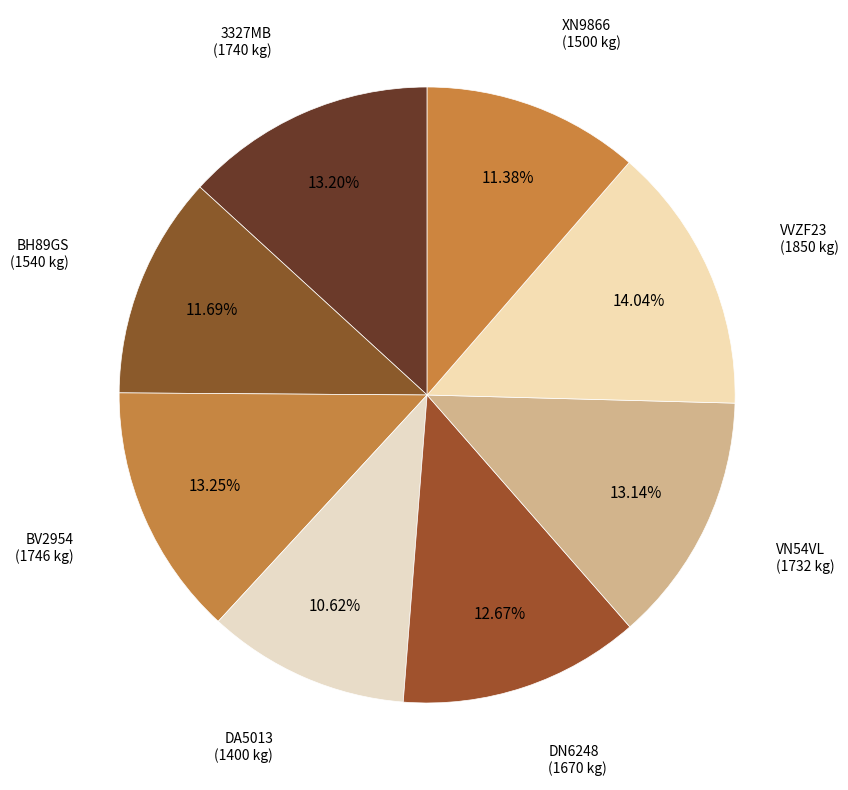

Is there a majority slice in this chart?

No